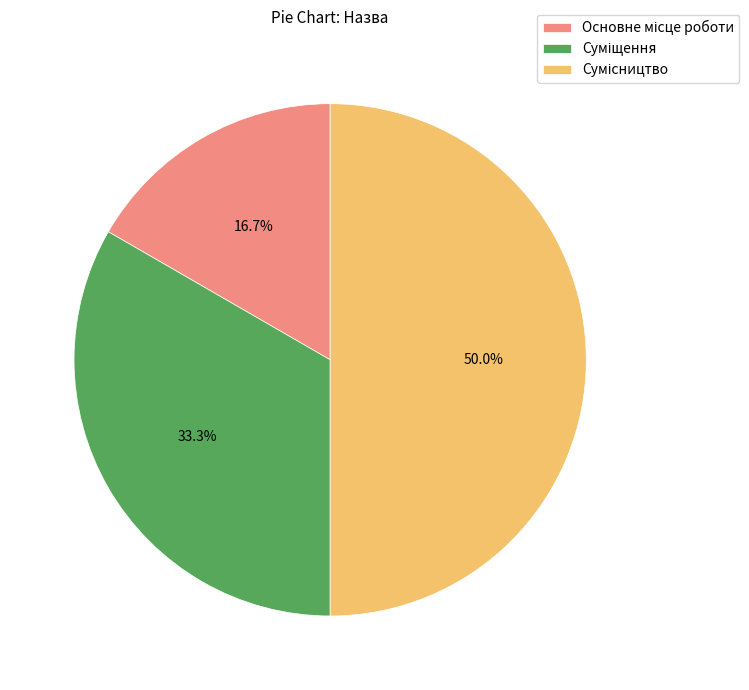

How many segments does this pie chart have?

3